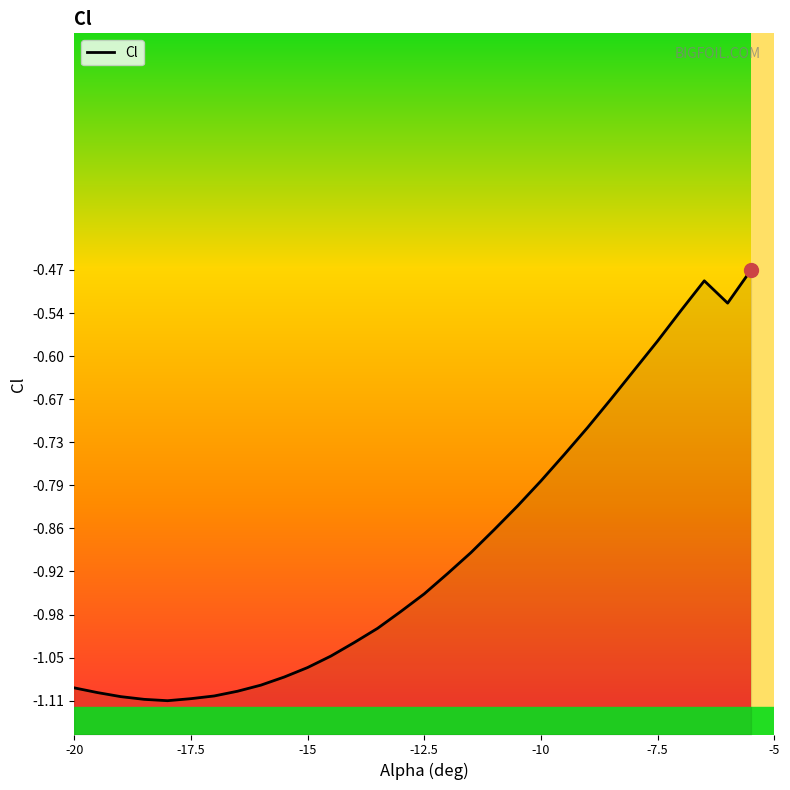

Which category has the highest value across all series?

-5.5